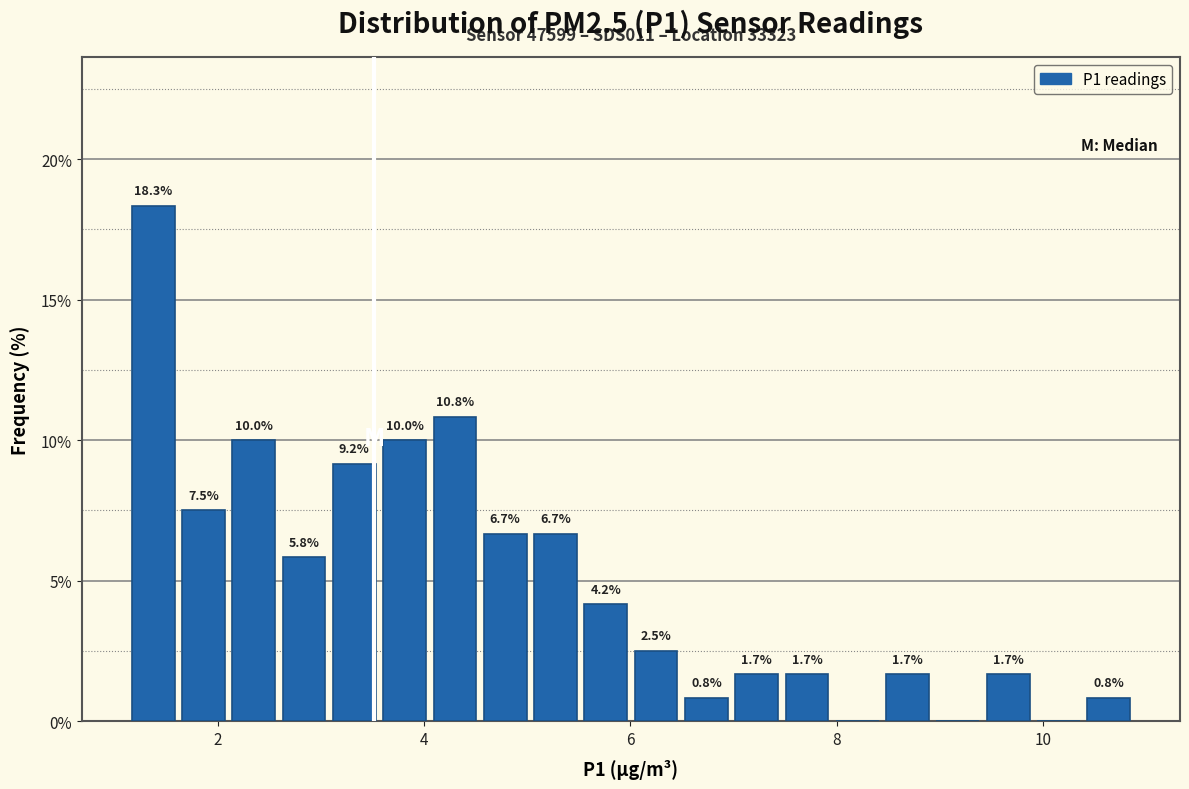

Read against the x-axis, roughly where is the centre of the tallest bar?

1.4